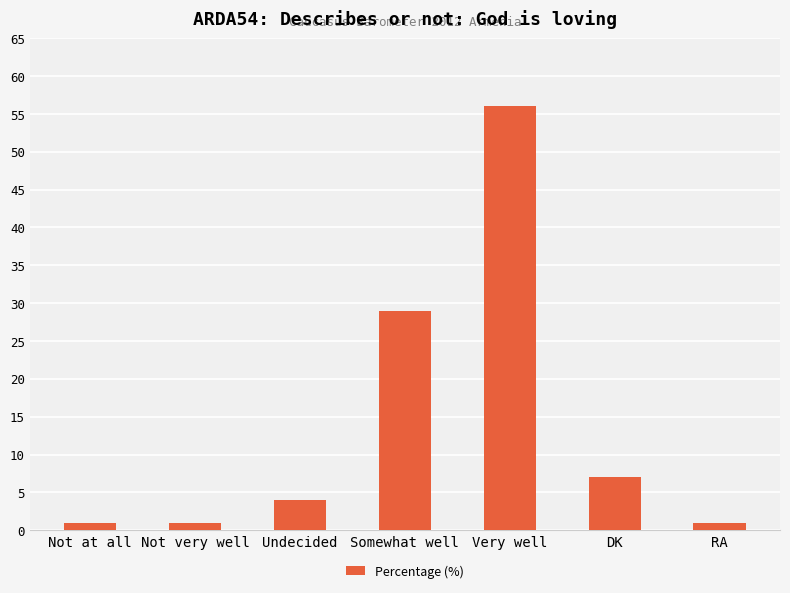

What is the smallest value displayed?

1